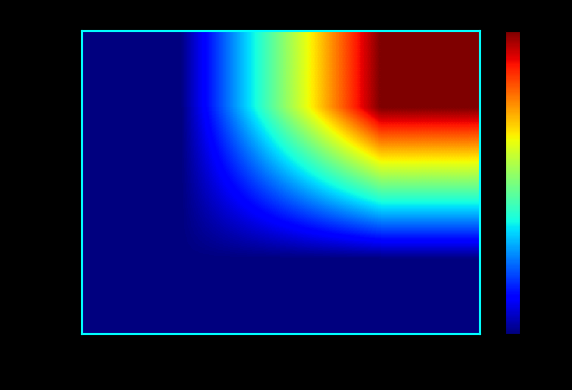

What is the minimum value shown in the chart?

18069031